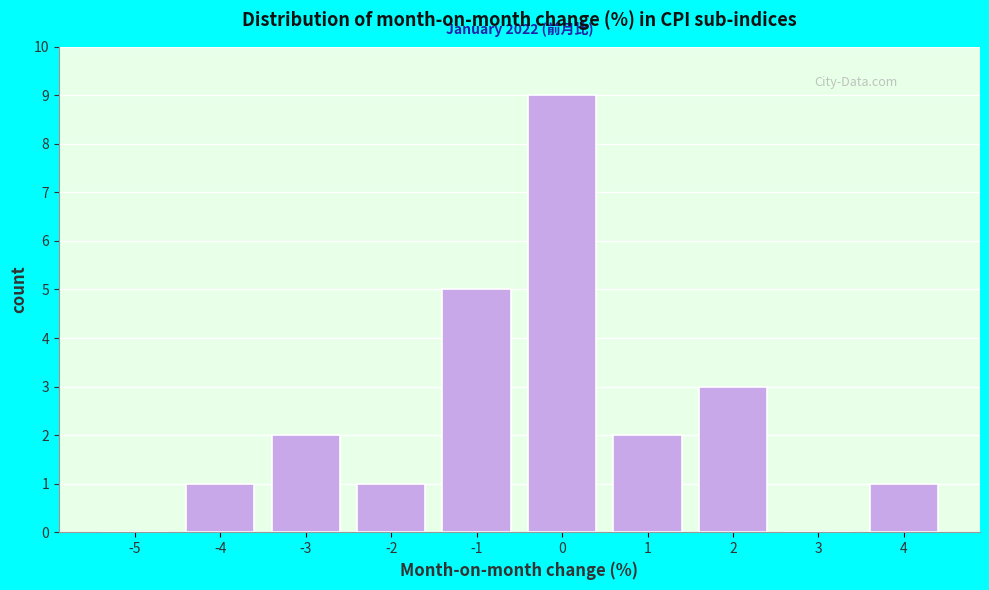

Reading left to right, transcribe all the data shown in this chart.

-5=0	-4=1	-3=2	-2=1	-1=5	0=9	1=2	2=3	3=0	4=1